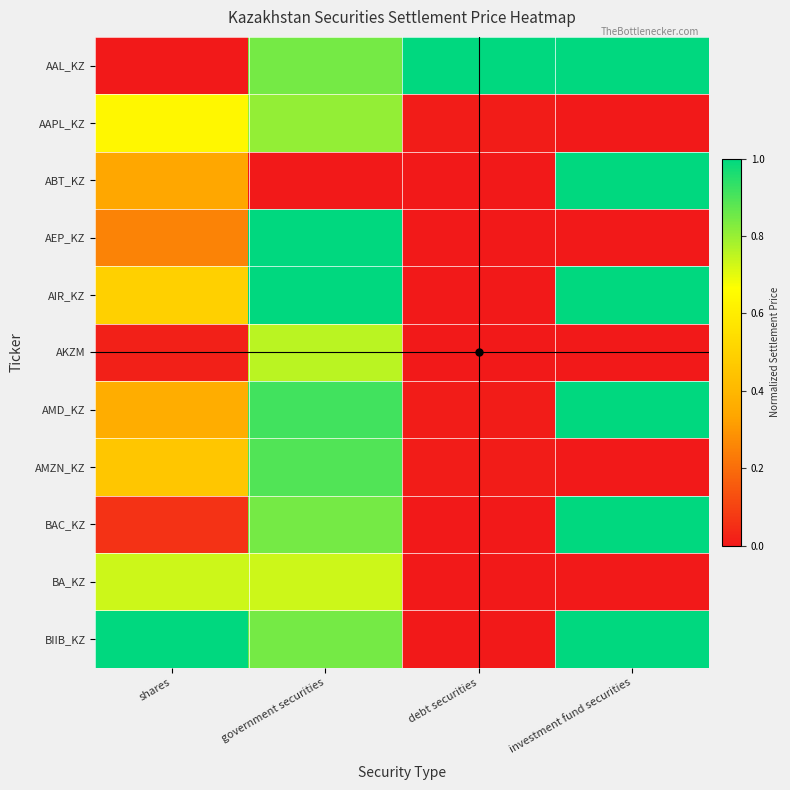

Which category has the lowest value across all series?

shares